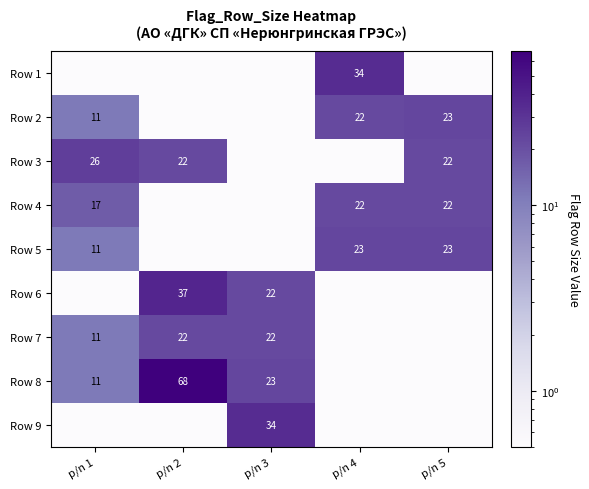

The value of Row 3 at p/n 1 is 26.0. True or false?

True